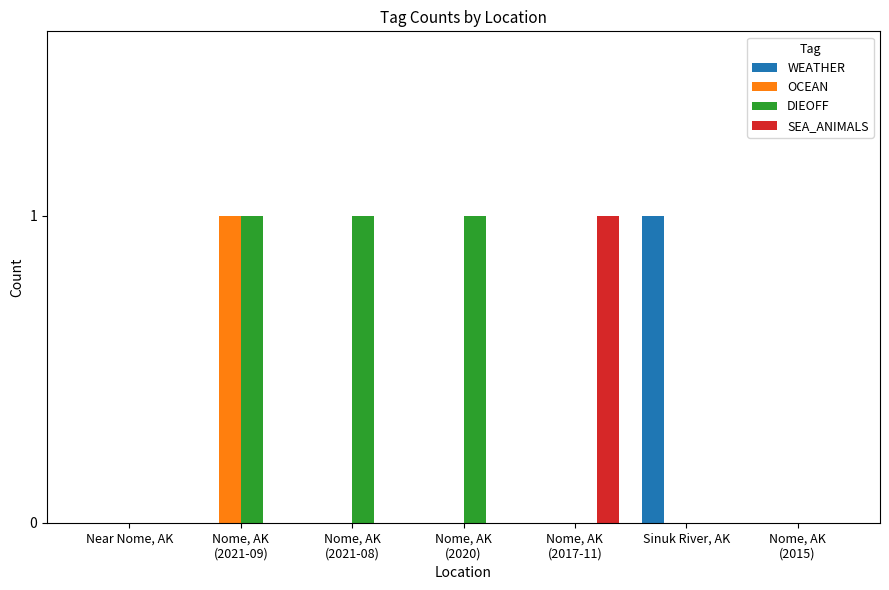

Which series has the largest total across all categories?

DIEOFF